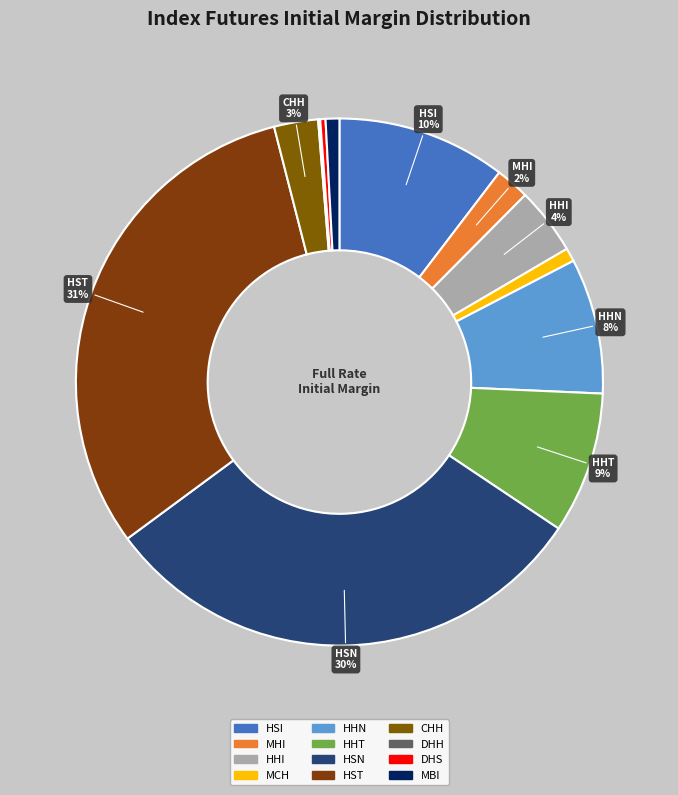

What is the total percentage of MHI and DHS?

2.4%